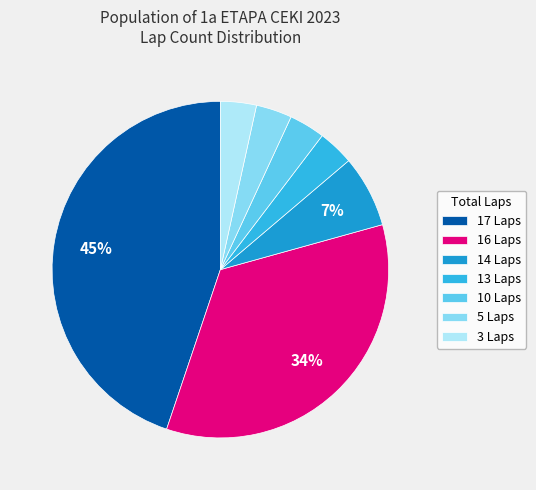

Does 3 Laps account for over 50% of the chart?

No